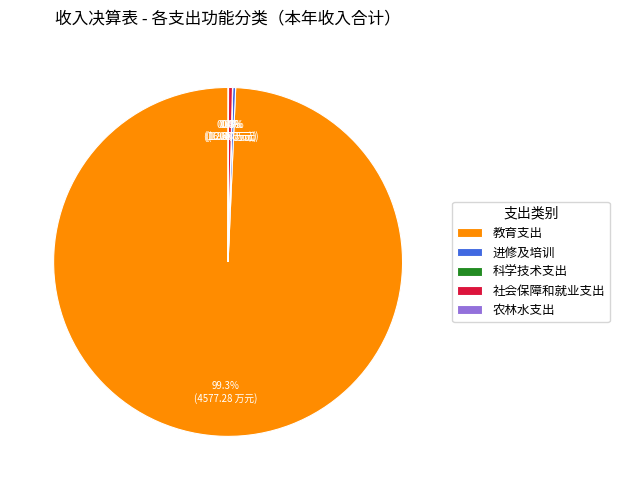

Does 教育支出 account for over 50% of the chart?

Yes